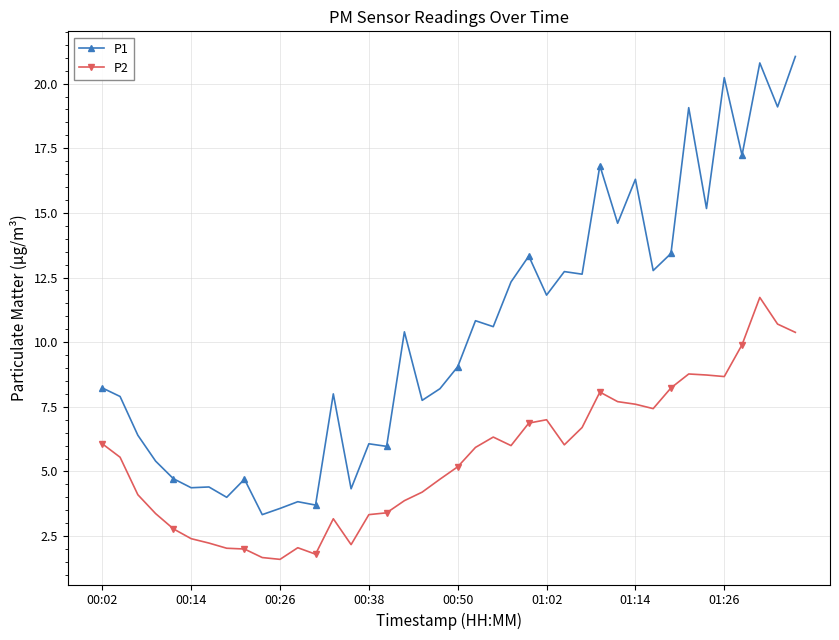

List the series in order of their overall mean, lowest first.

P2, P1